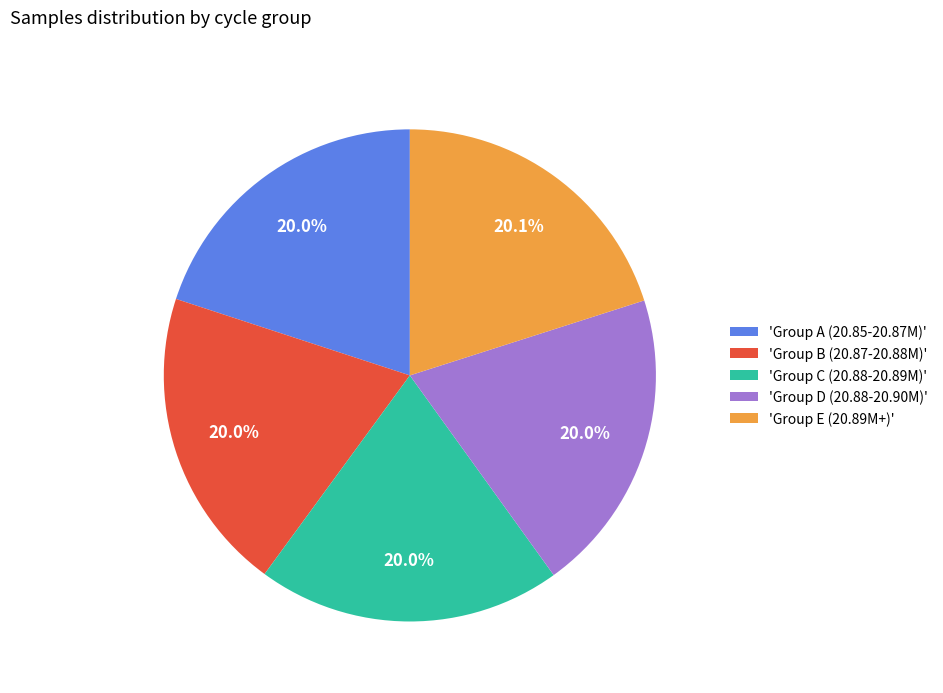

Is there a majority slice in this chart?

No